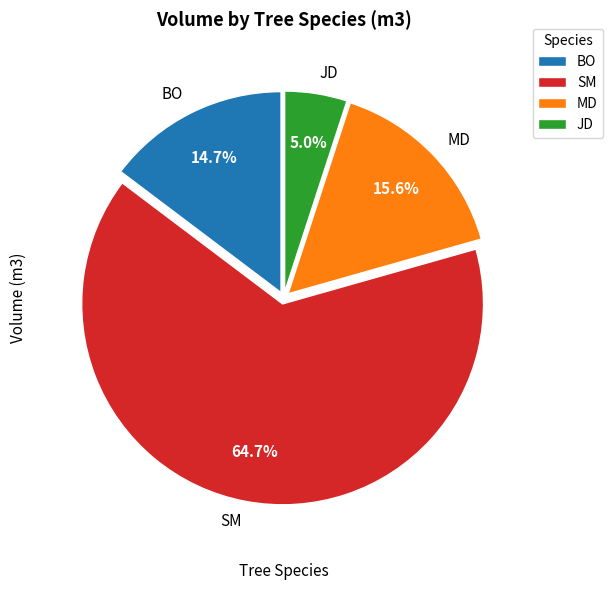

Is there a majority slice in this chart?

Yes